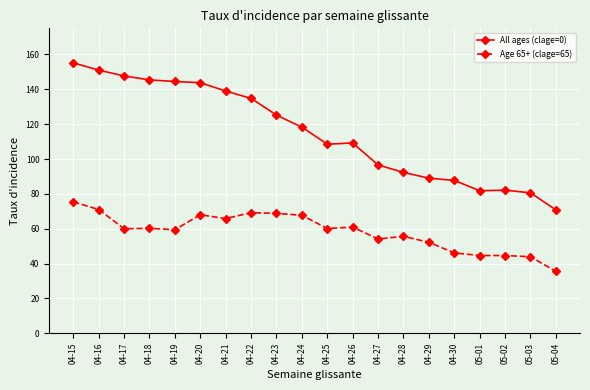

What is the difference between the maximum and second lowest values in the Age 65+ (clage=65) series?

31.5